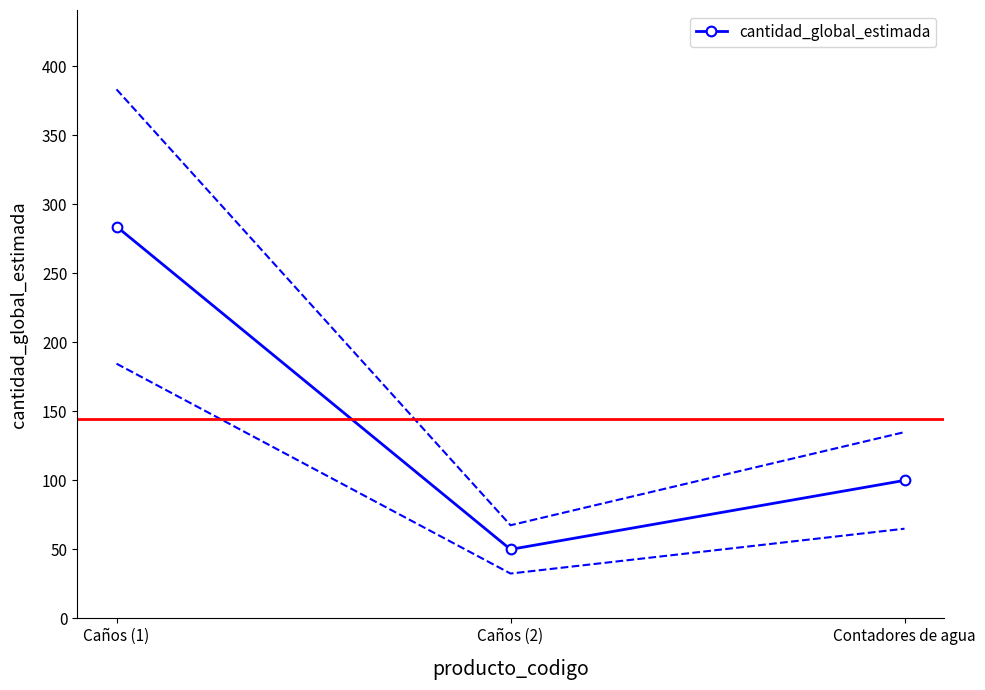

Which category has the highest value across all series?

Caños (1)